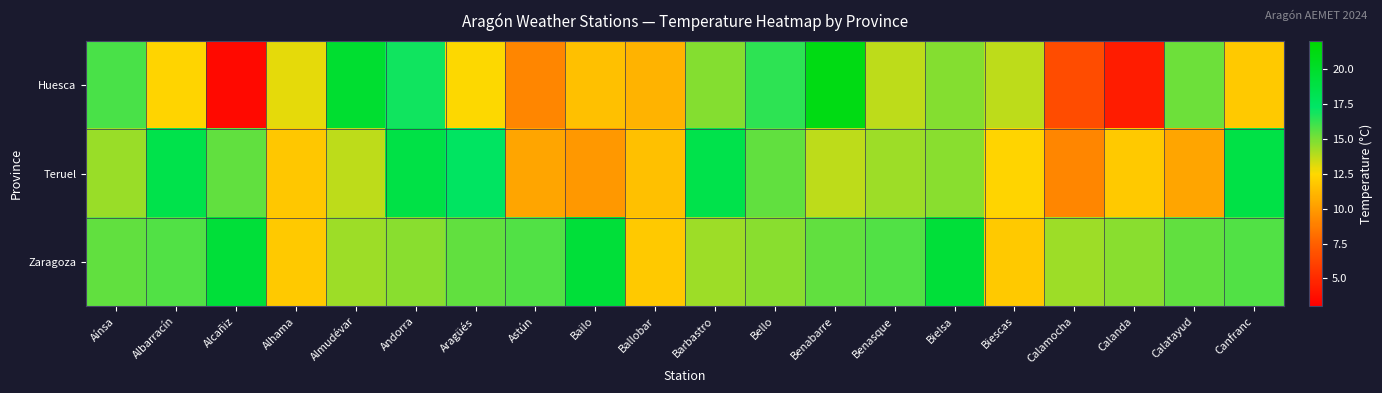

How many series are shown in this chart?

3